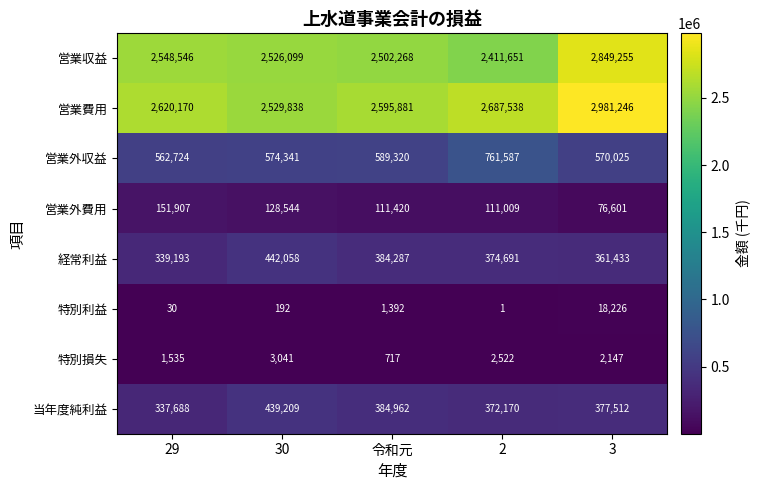

Is the value of 当年度純利益 at 2 greater than the value of 経常利益 at 30?

No